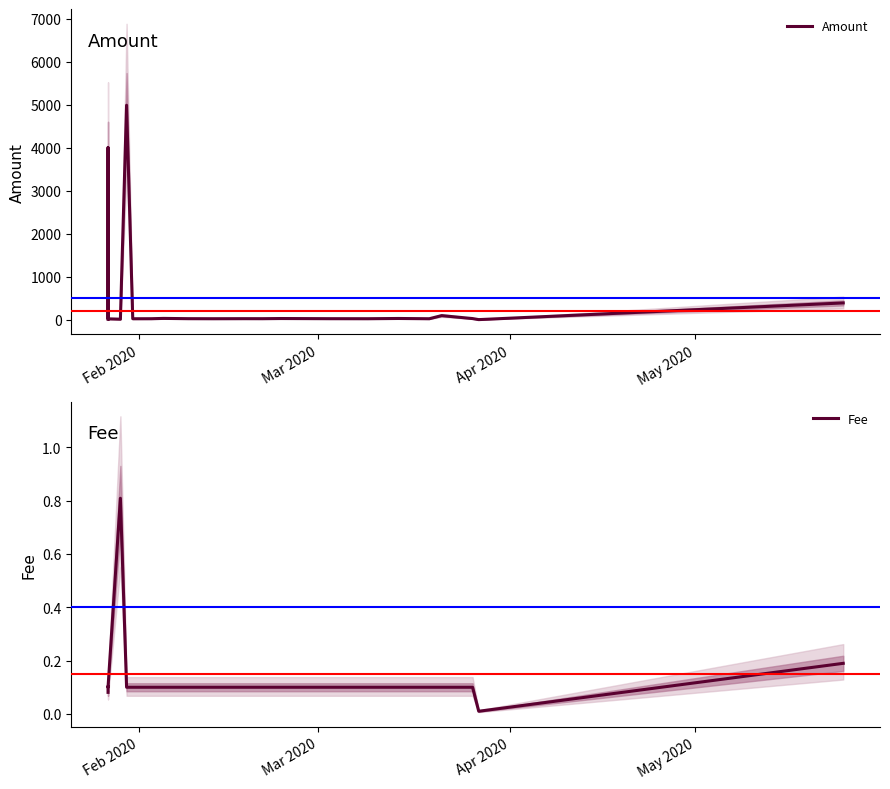

Is the value of Fee at 15 greater than the value of Amount at 8?

No